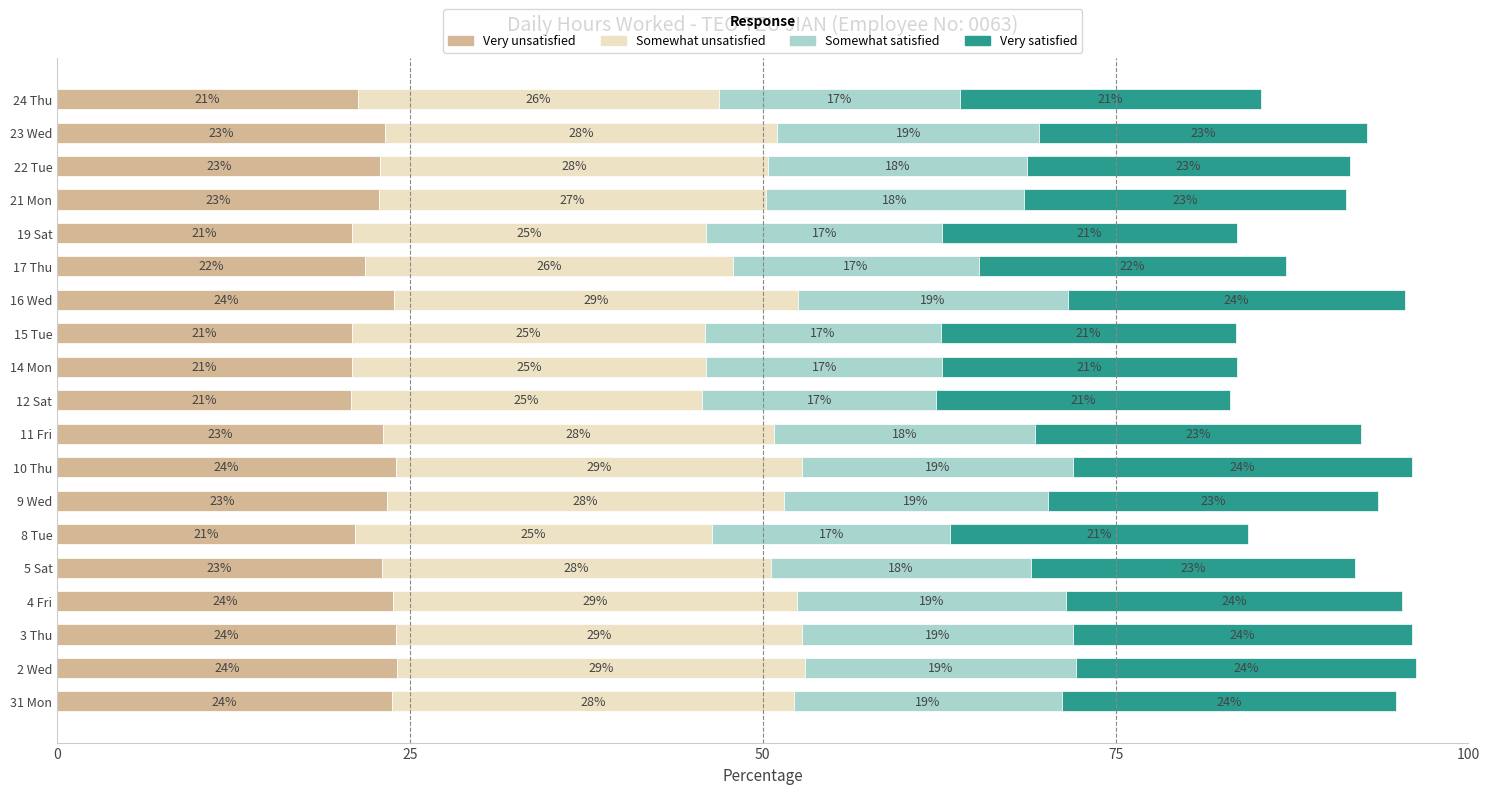

What is the lowest value of the Very unsatisfied series?

20.8